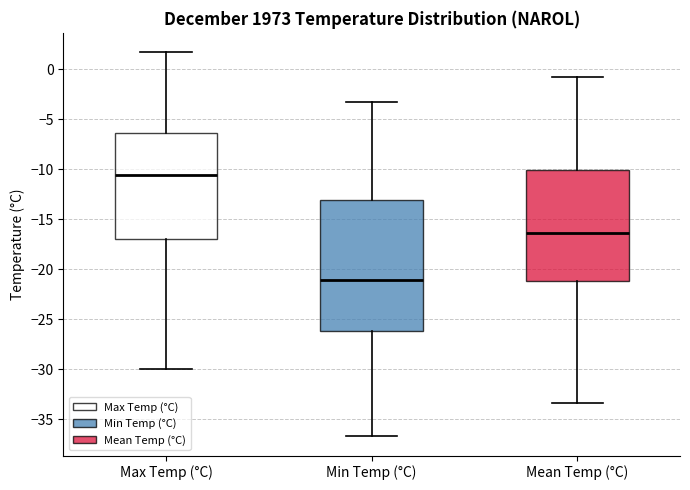

Where is the lower edge of the box for Min Temp (°C) on the y-axis? The values are not printed on the chart, so give them approximately, as read against the axis.

-26.0